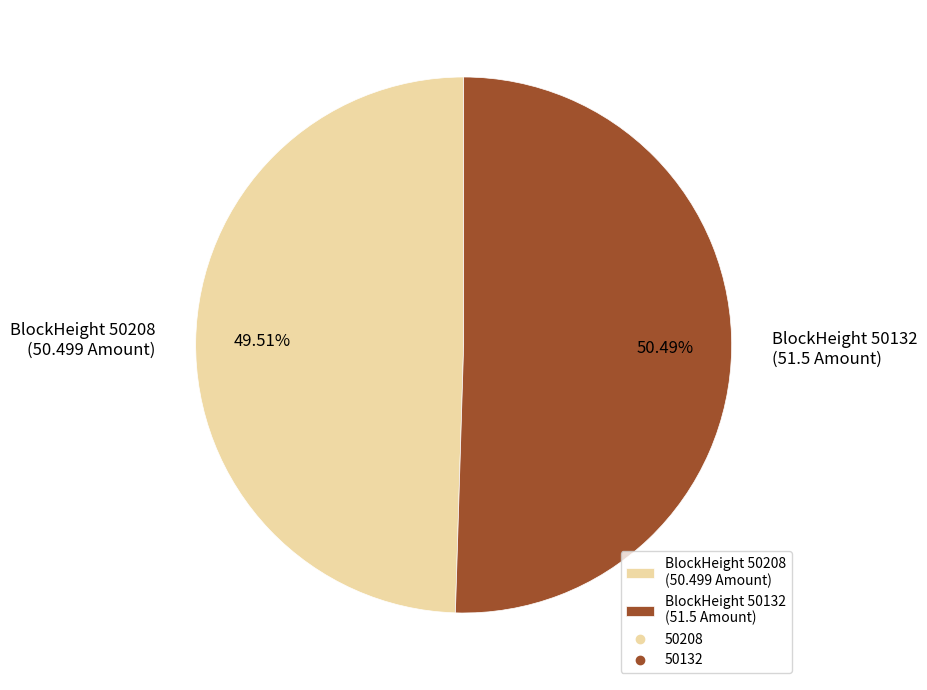

Is there any slice that represents more than half of the pie?

Yes